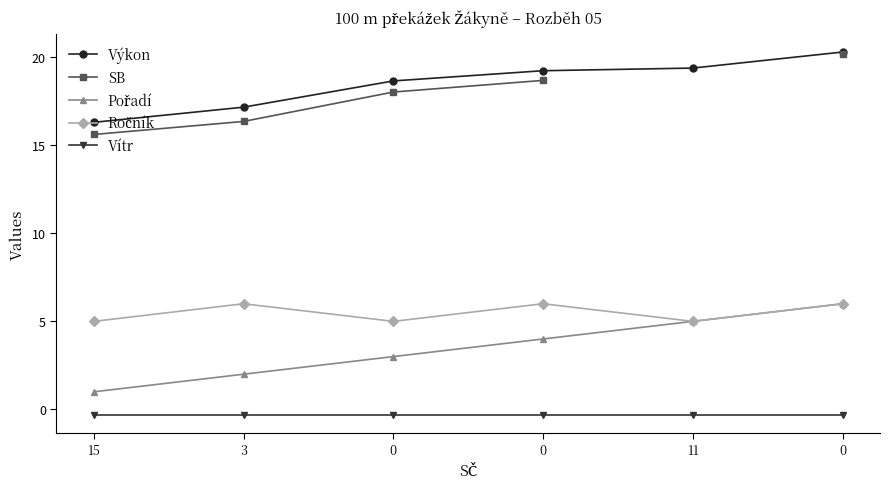

What is the approximate value of SB at 0?

20.2